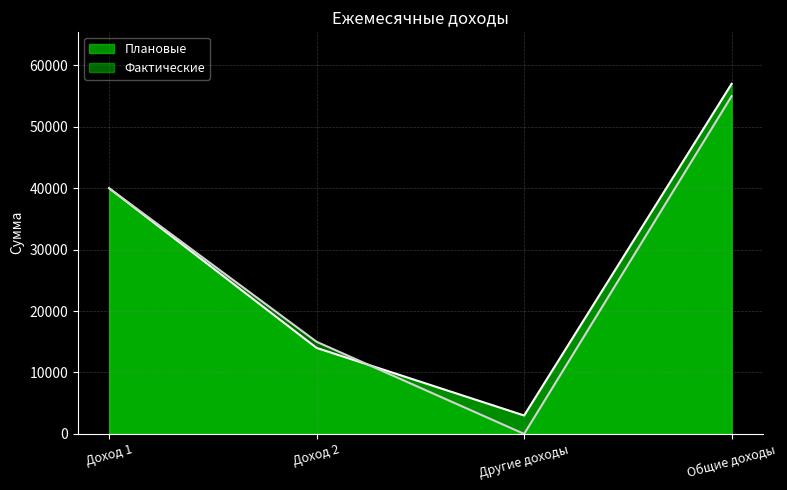

What is the label of the 3rd point from the right?

Доход 2